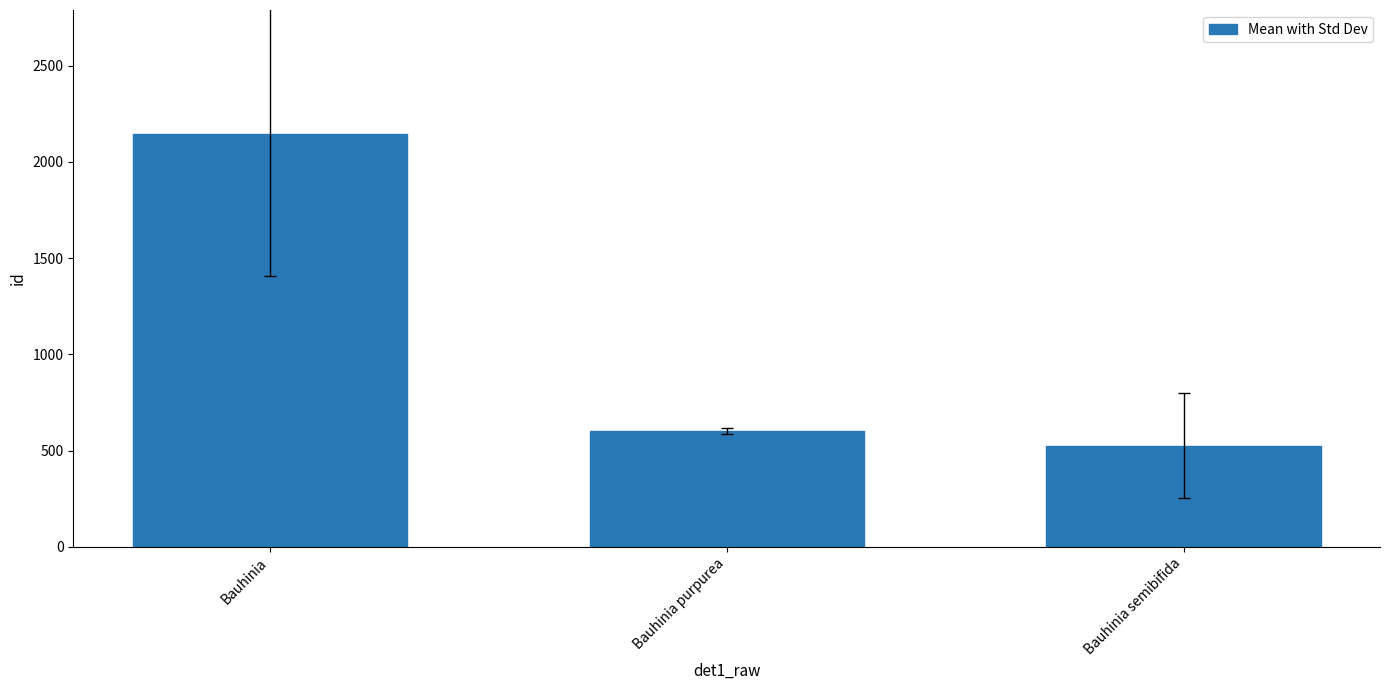

Which label corresponds to the smallest value in the chart?

Bauhinia semibifida